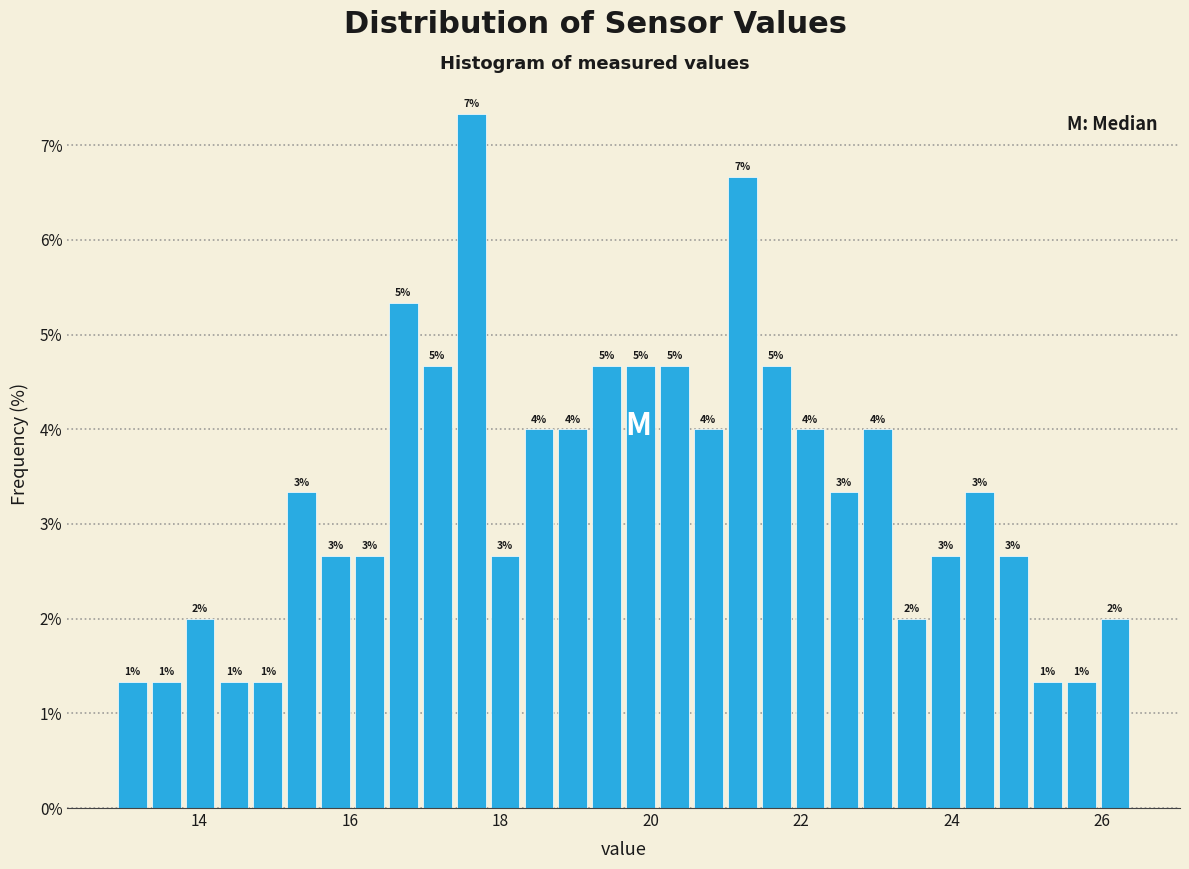

Read against the x-axis, roughly where is the centre of the tallest bar?

17.6